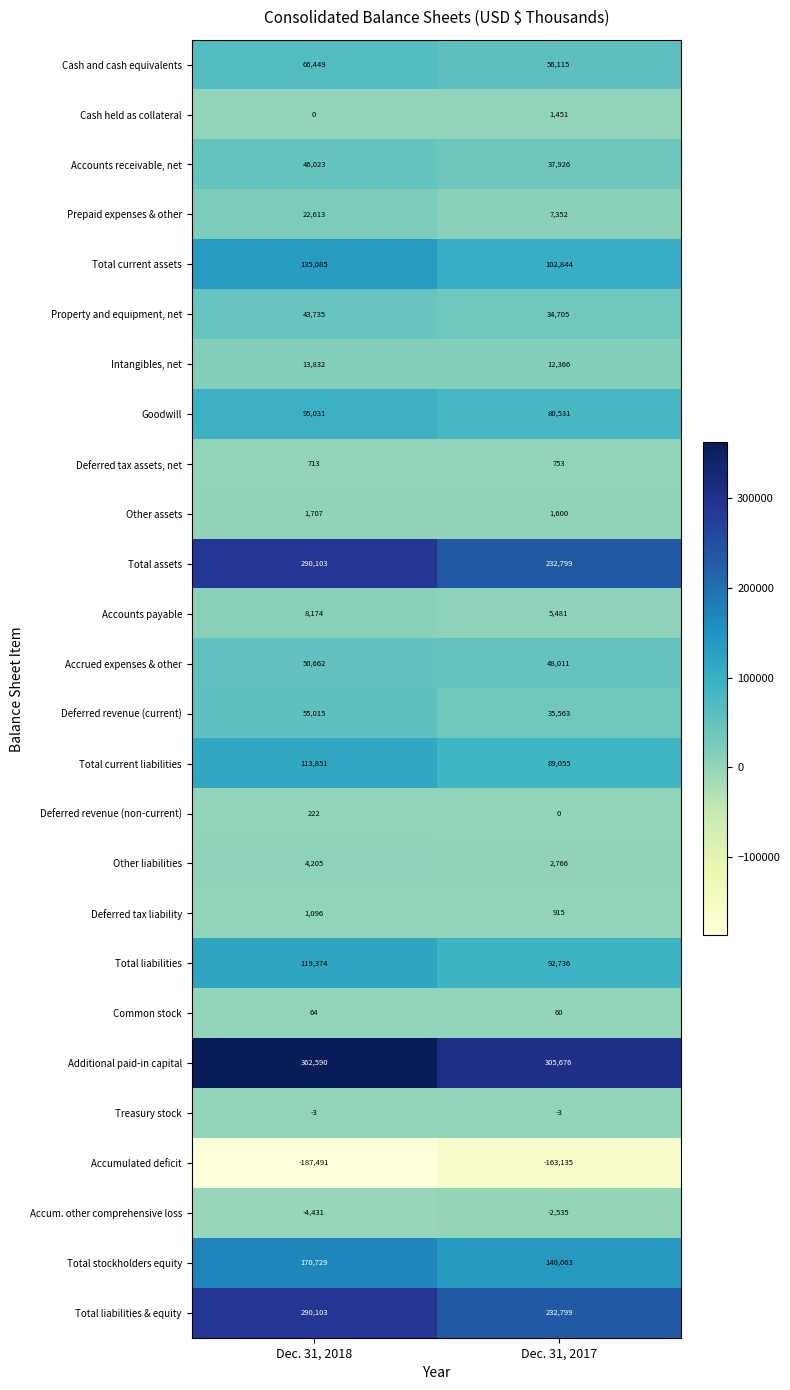

What is the highest value of the Accrued expenses & other series?

50662